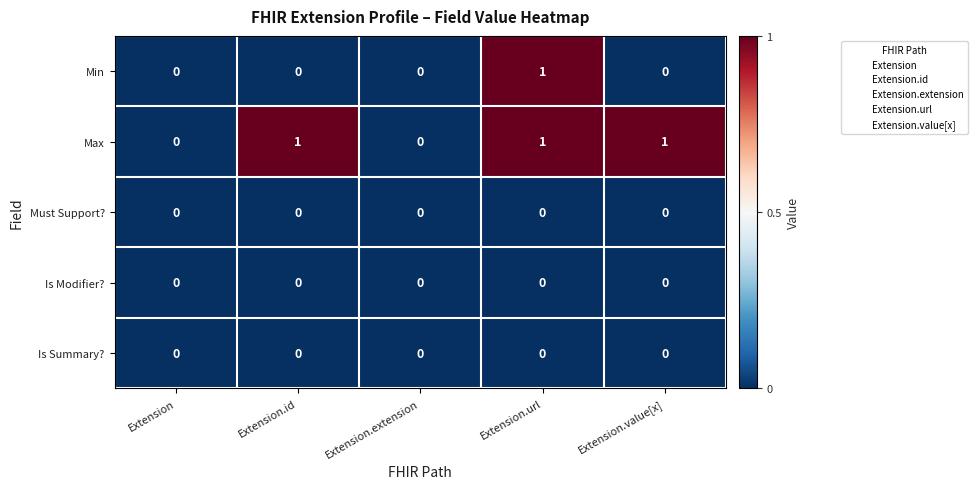

Which category has the highest value in the Min series?

Extension.url